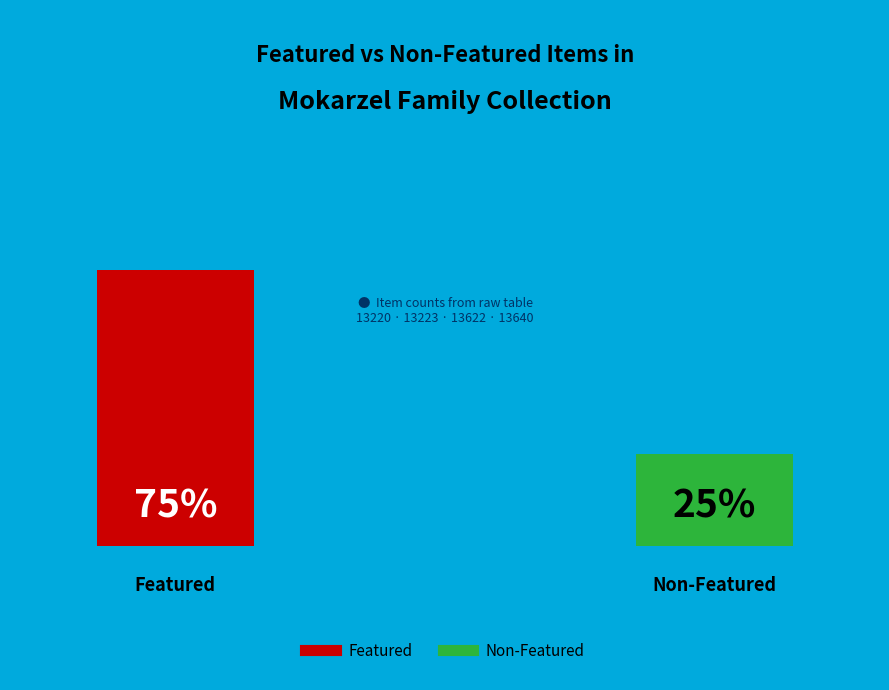

Is it true that Mokarzel Family and Friends is 27% of the pie?

False